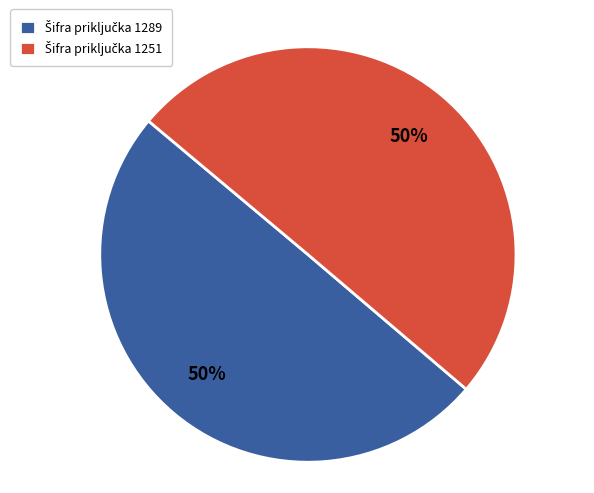

To the nearest percent, what is the average slice percentage?

50%